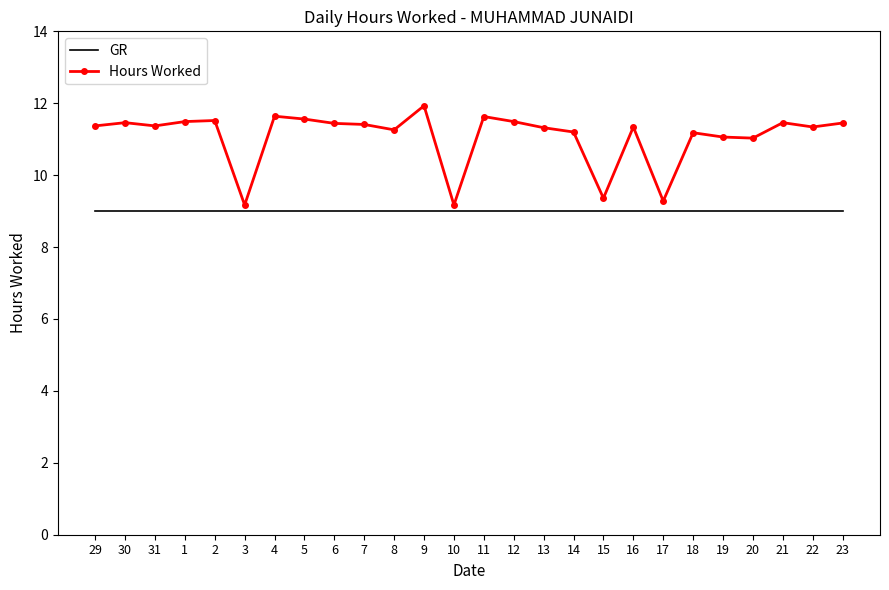

True or false: Hours Worked and GR cross at least once.

False